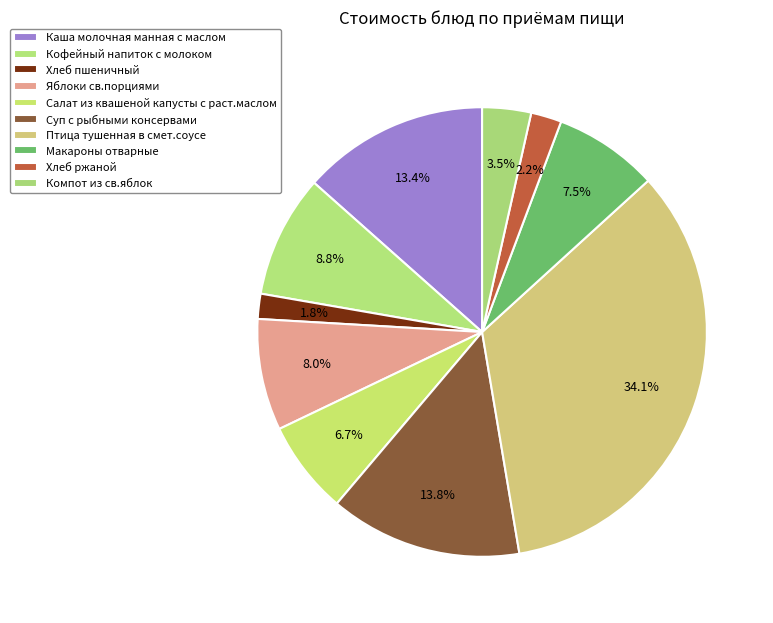

What percentage is the Каша молочная манная с маслом slice, to the nearest percent?

13%